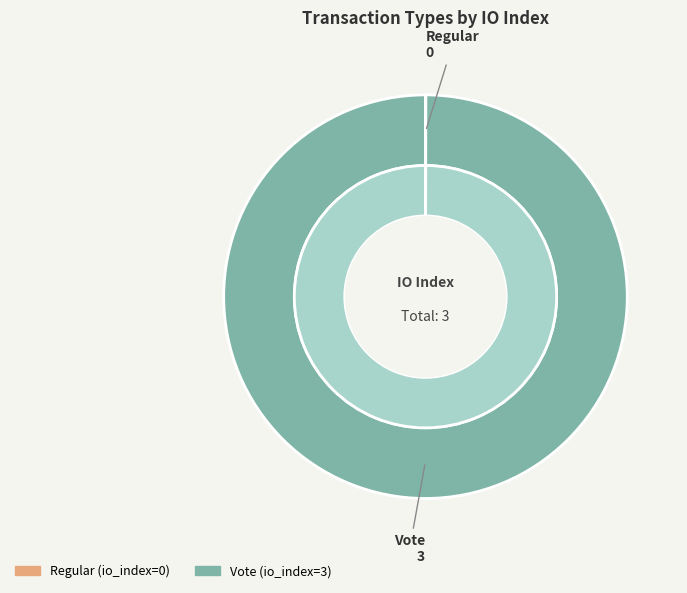

To the nearest percent, what is the difference between the Regular and Vote slice percentages?

100%